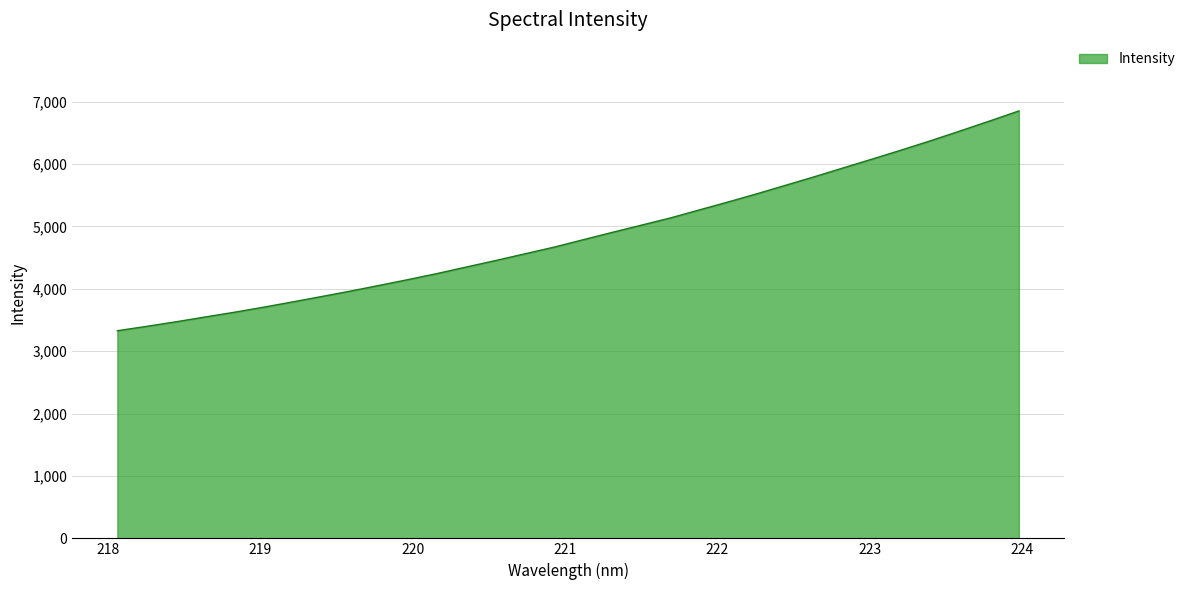

What is the smallest value displayed?

3328.2